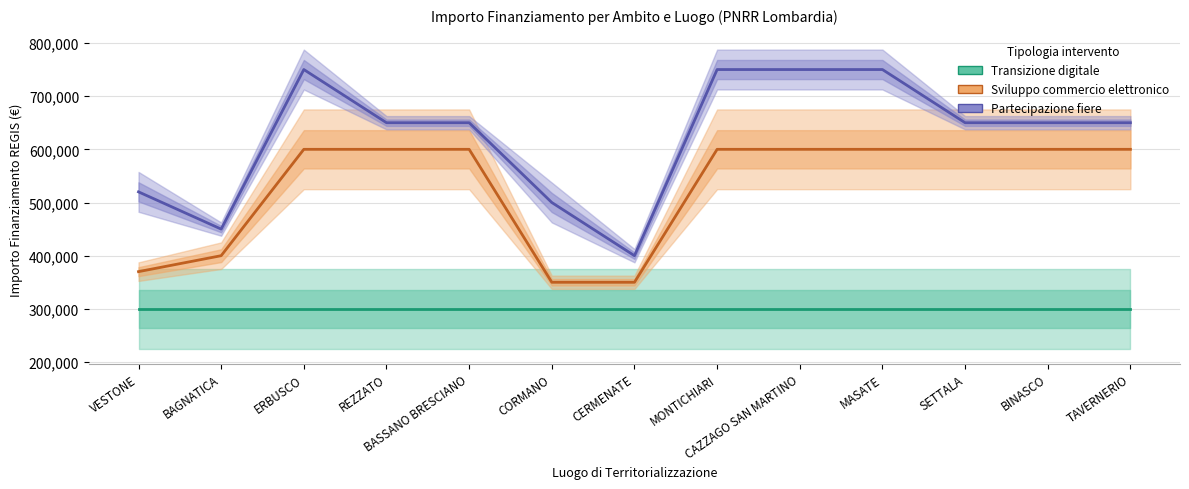

How many values in the Partecipazione fiere series are below 650000?

4